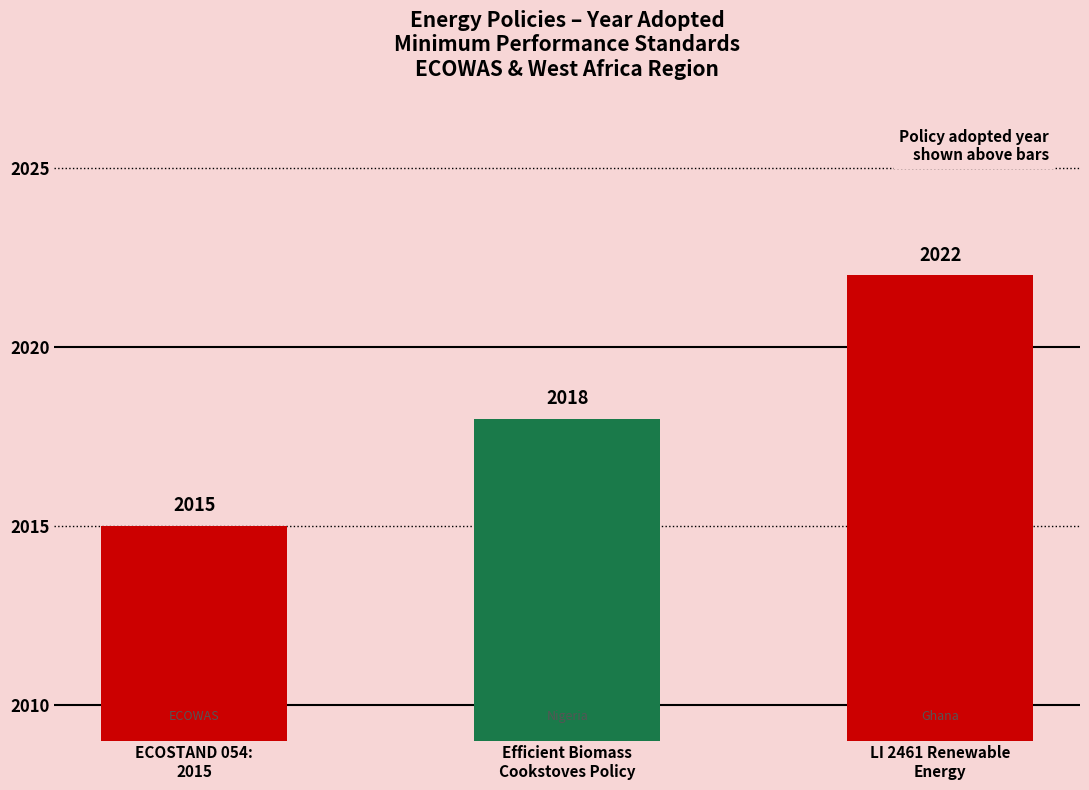

The chart shows a value of 2018 at Efficient Biomass
Cookstoves Policy. True or false?

True